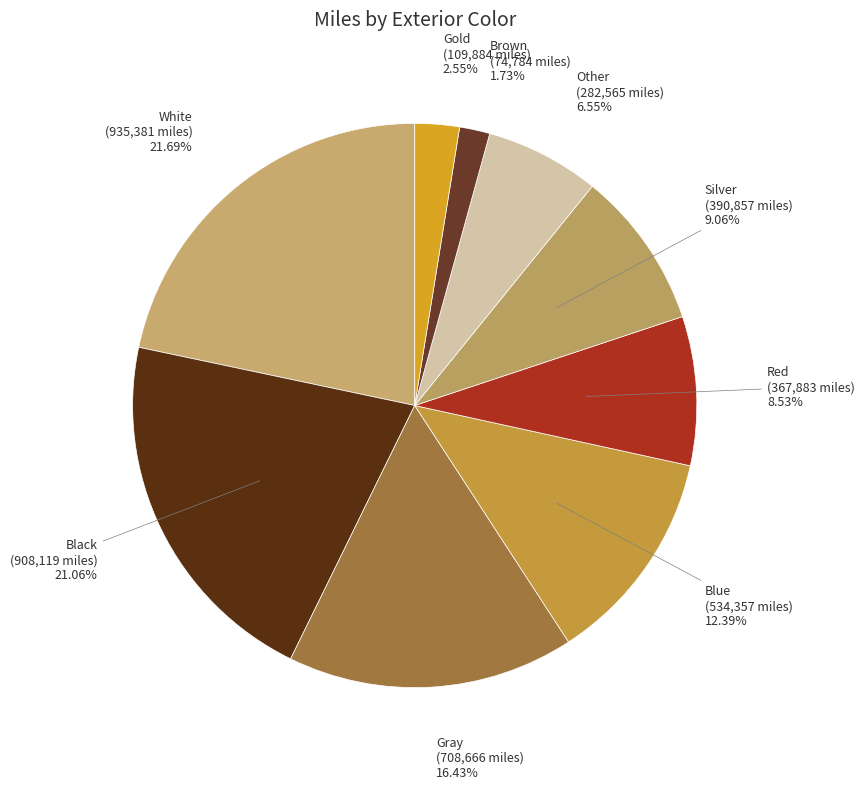

How many segments does this pie chart have?

9